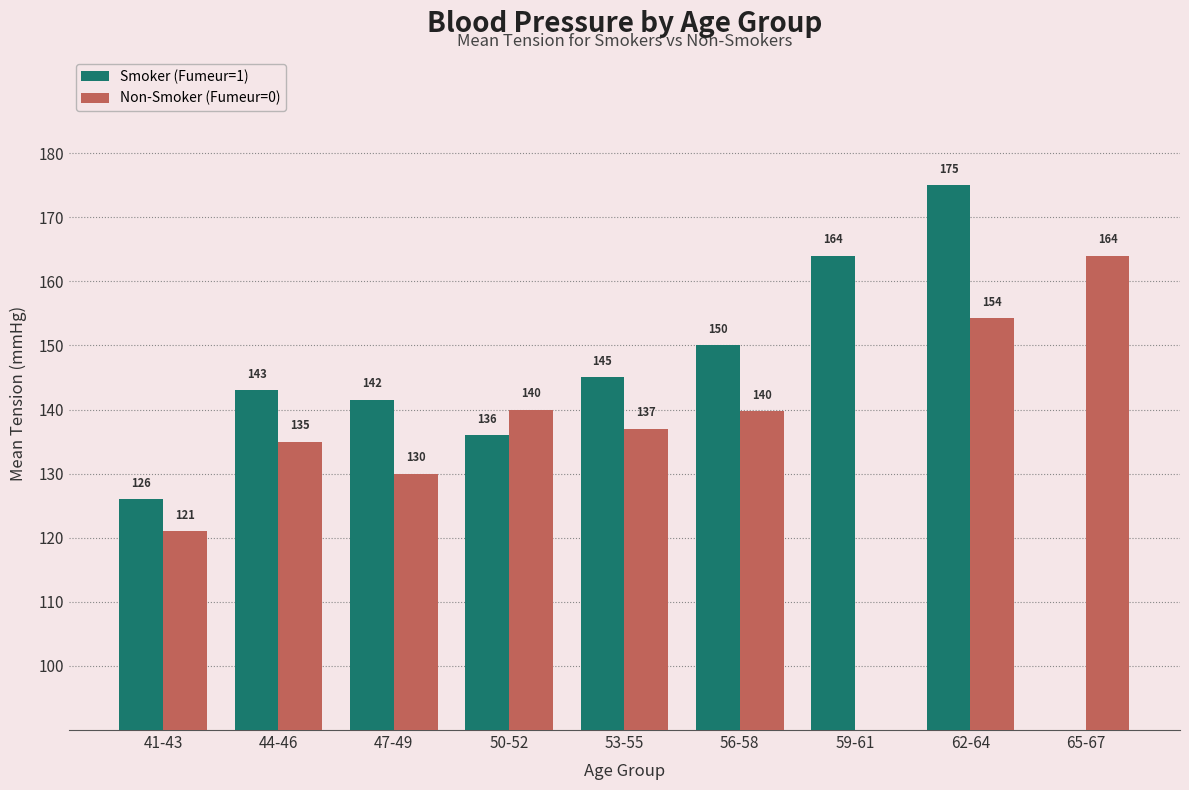

Which series has the widest spread of values?

Smoker (Fumeur=1)